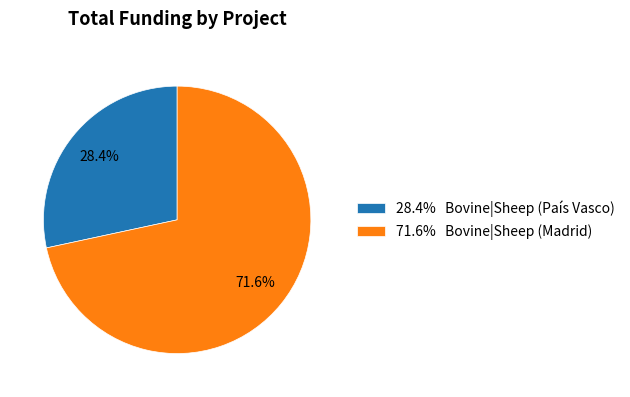

Count the number of slices in the pie.

2